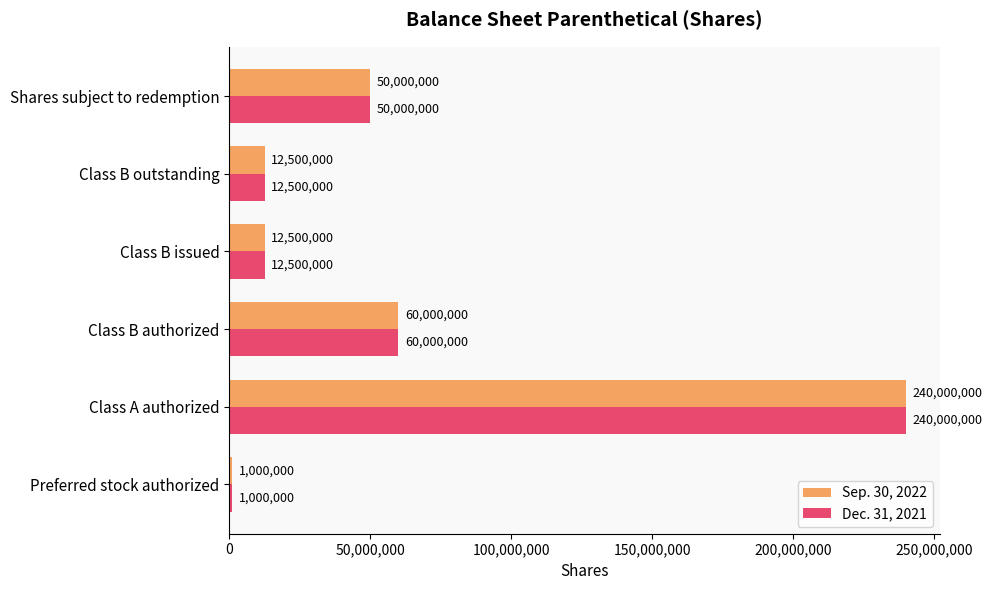

What is the highest value of the Dec. 31, 2021 series?

240000000